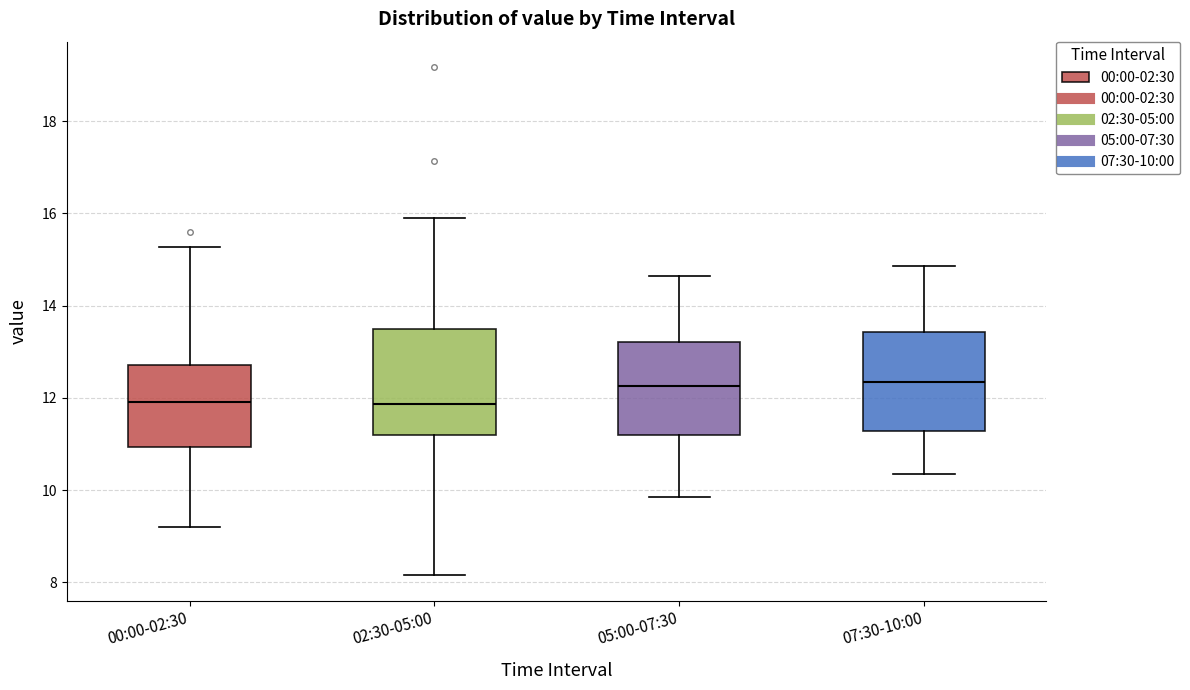

Reading left to right, transcribe this box plot: for each box, give where its median line is, the range the box spans, and where its two whiskers end, as read against the y-axis. The values are not printed on the chart, so give them approximately, as read against the axis.

00:00-02:30: median 12.0, box 11.0 to 12.8, whiskers 9.2 to 15.2
02:30-05:00: median 11.8, box 11.2 to 13.6, whiskers 8.2 to 16.0
05:00-07:30: median 12.2, box 11.2 to 13.2, whiskers 9.8 to 14.6
07:30-10:00: median 12.4, box 11.2 to 13.4, whiskers 10.4 to 14.8